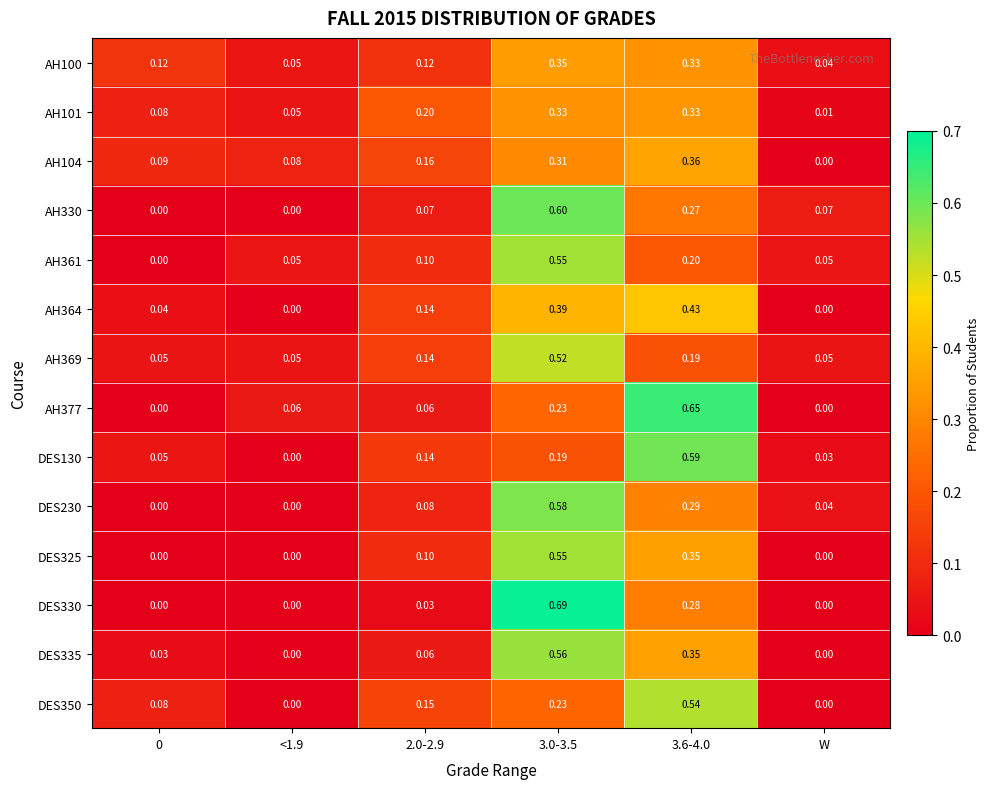

Is the value of DES350 at 2.0-2.9 greater than the value of DES335 at 3.6-4.0?

No